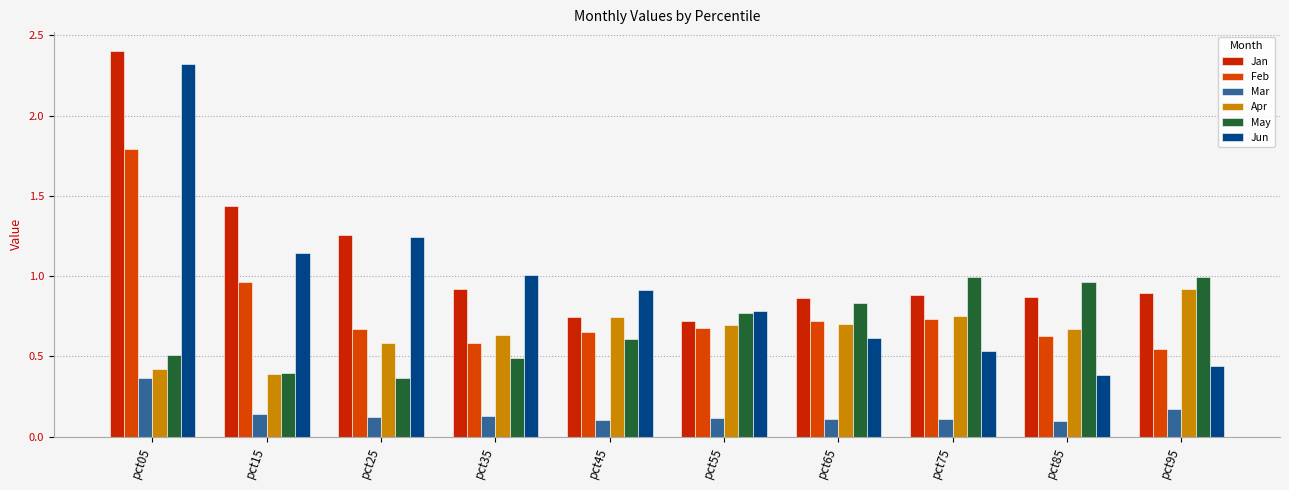

How many groups of bars are there?

10